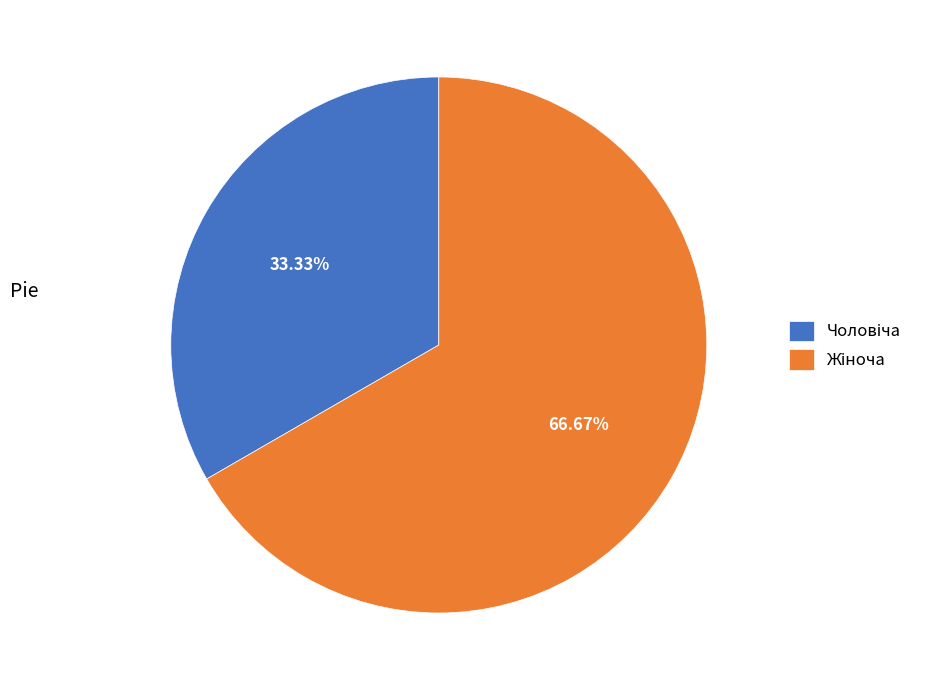

Is there any slice that represents more than half of the pie?

Yes